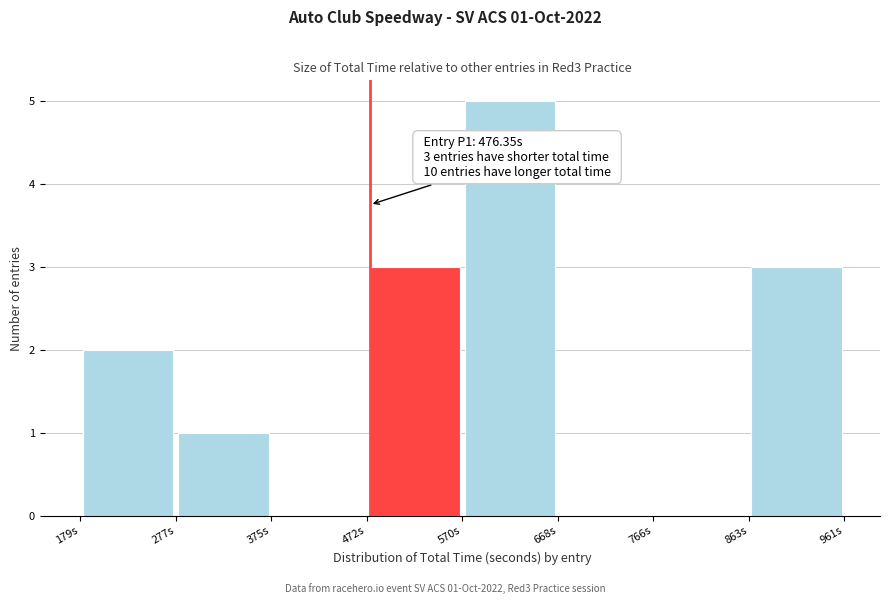

Over which range of the x-axis is the bar tallest?

570 to 670